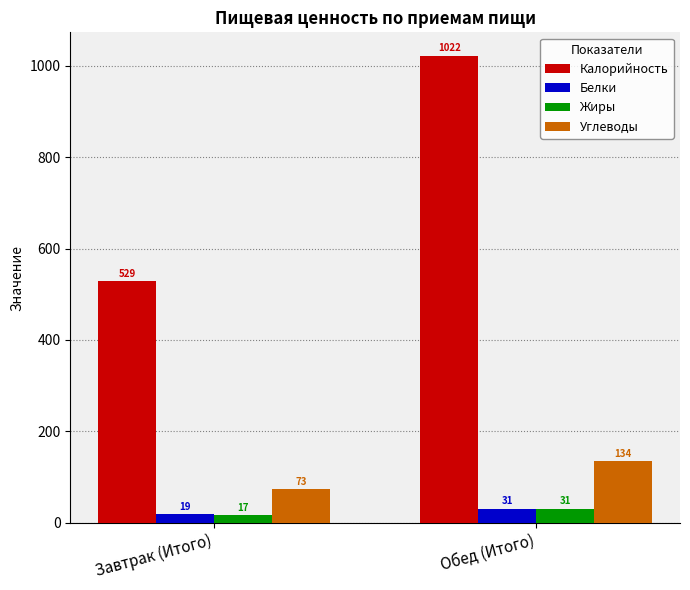

What are all the series names shown in the legend?

Калорийность, Белки, Жиры, Углеводы